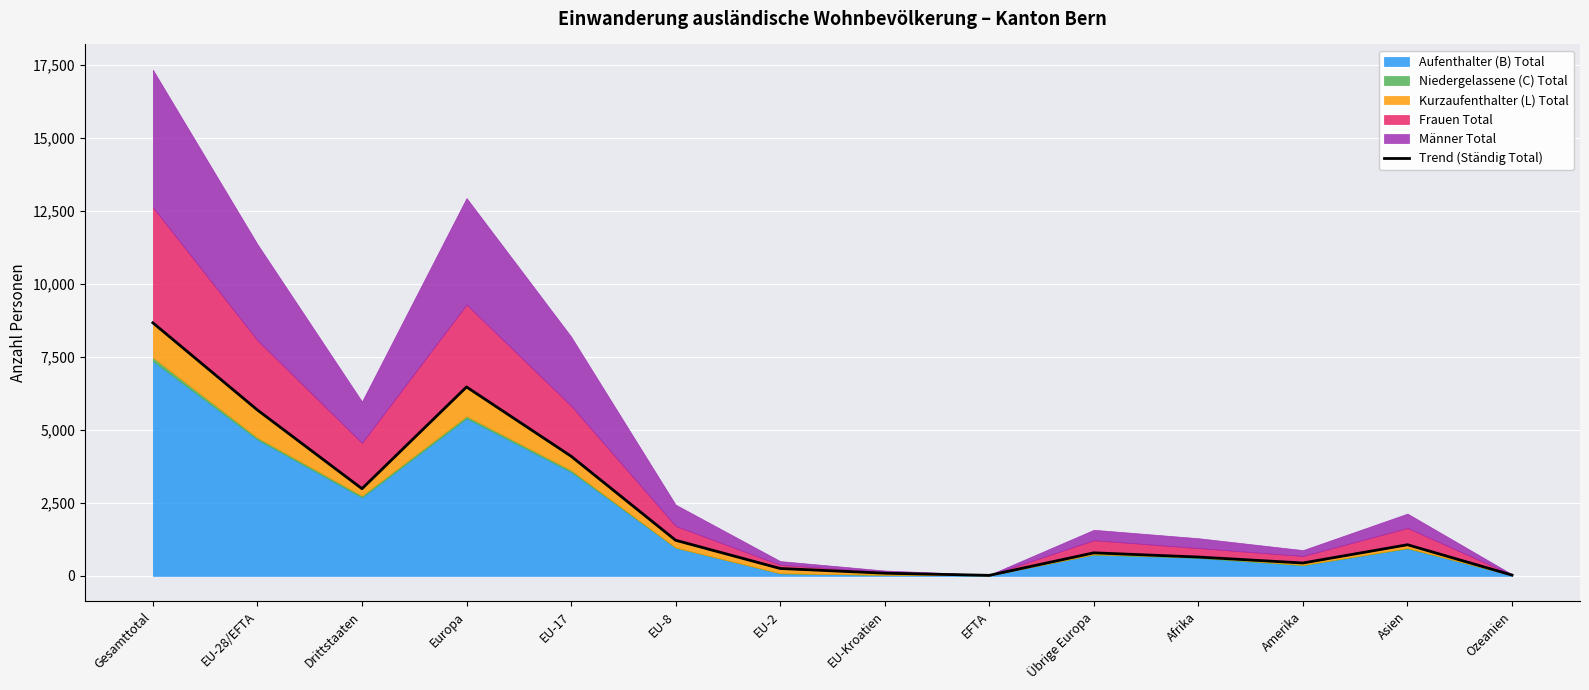

What is the value of the 8th point from the left?

92